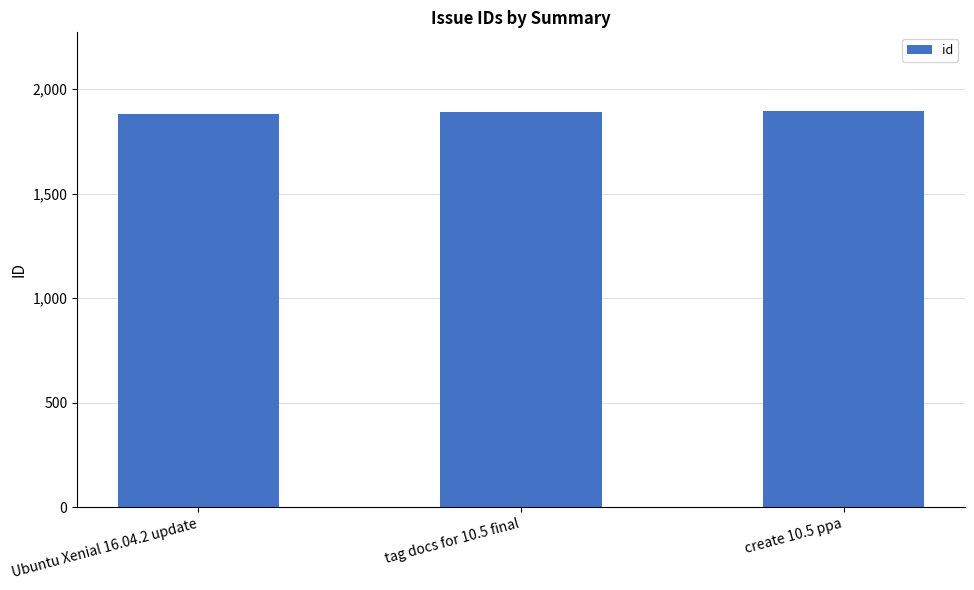

What is the minimum value shown in the chart?

1880